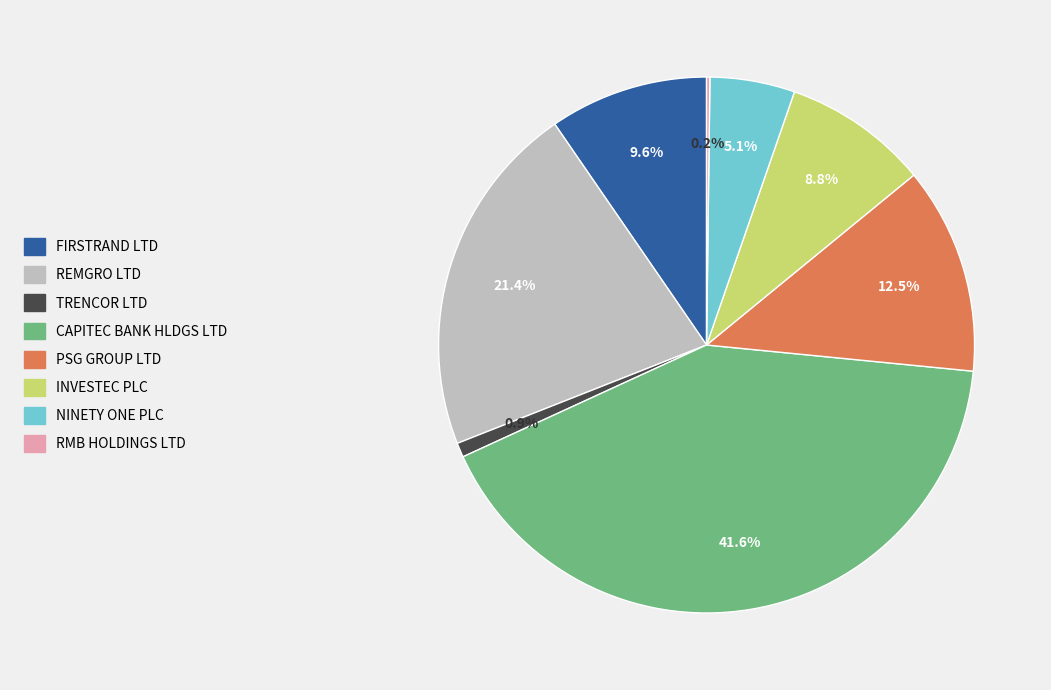

Does any single category account for the majority?

No